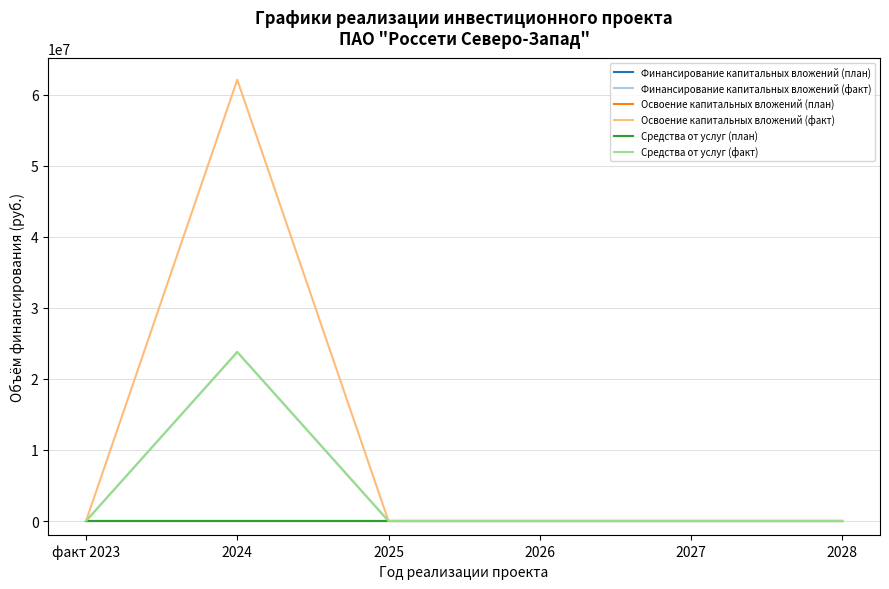

Does the chart have visible grid lines?

Yes